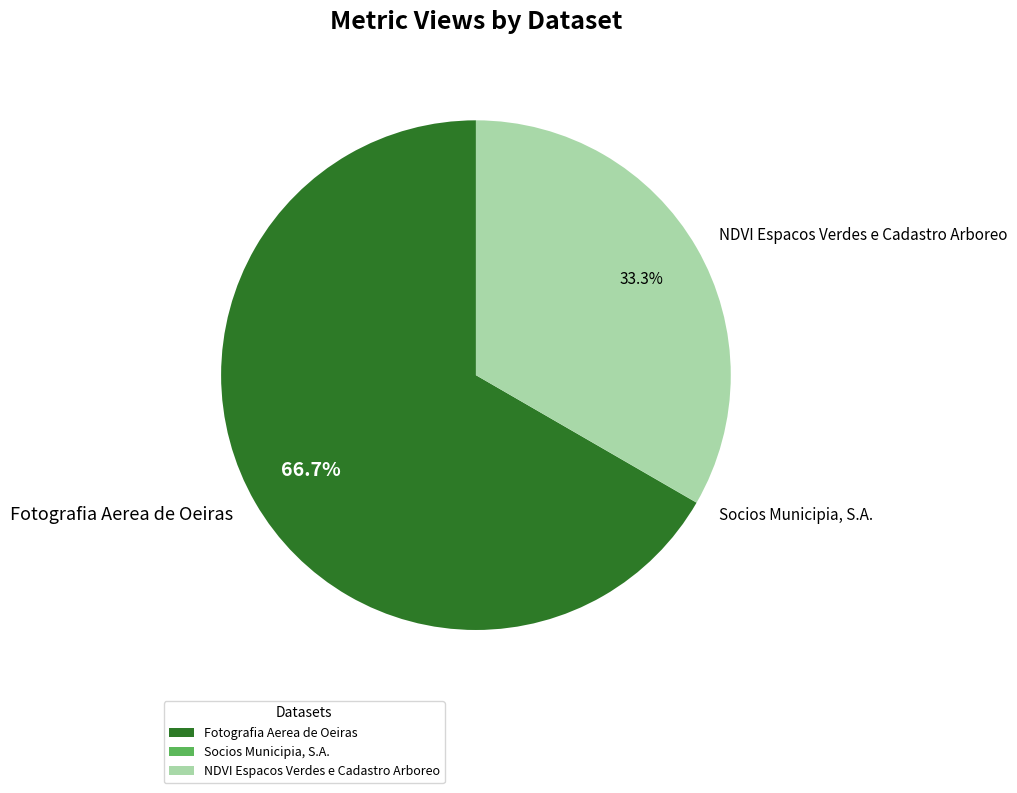

Is the sum of NDVI Espacos Verdes e Cadastro Arboreo and Fotografia Aerea de Oeiras greater than half?

Yes